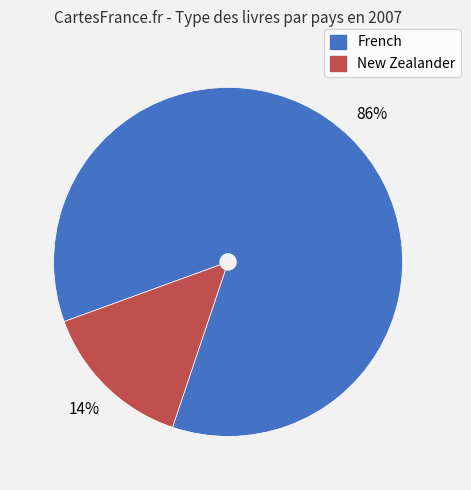

To the nearest percent, what percentage of the pie is New Zealander?

14%